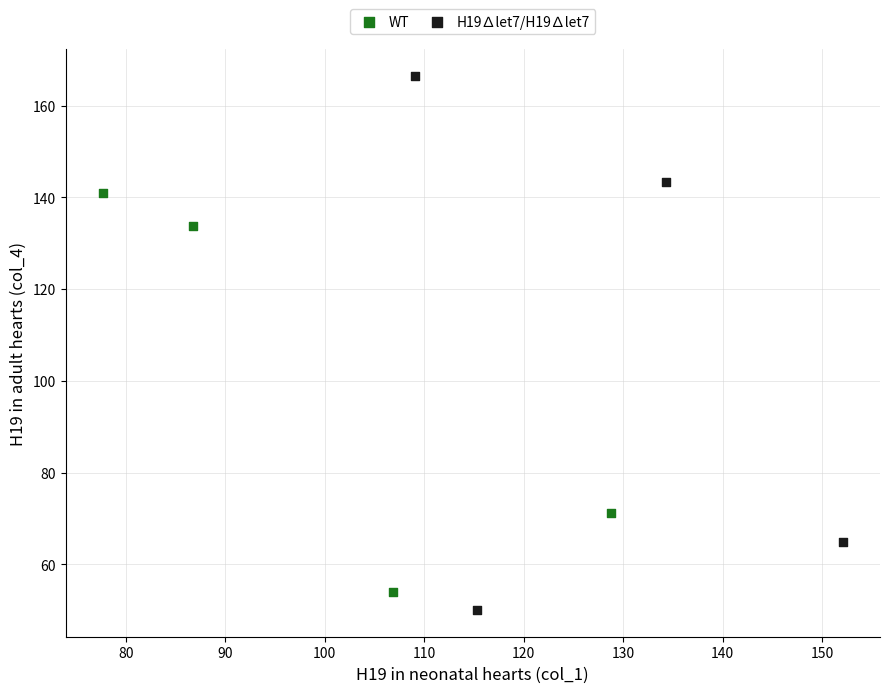

Which series has the largest Y range (max minus min)?

H19∆let7/H19∆let7